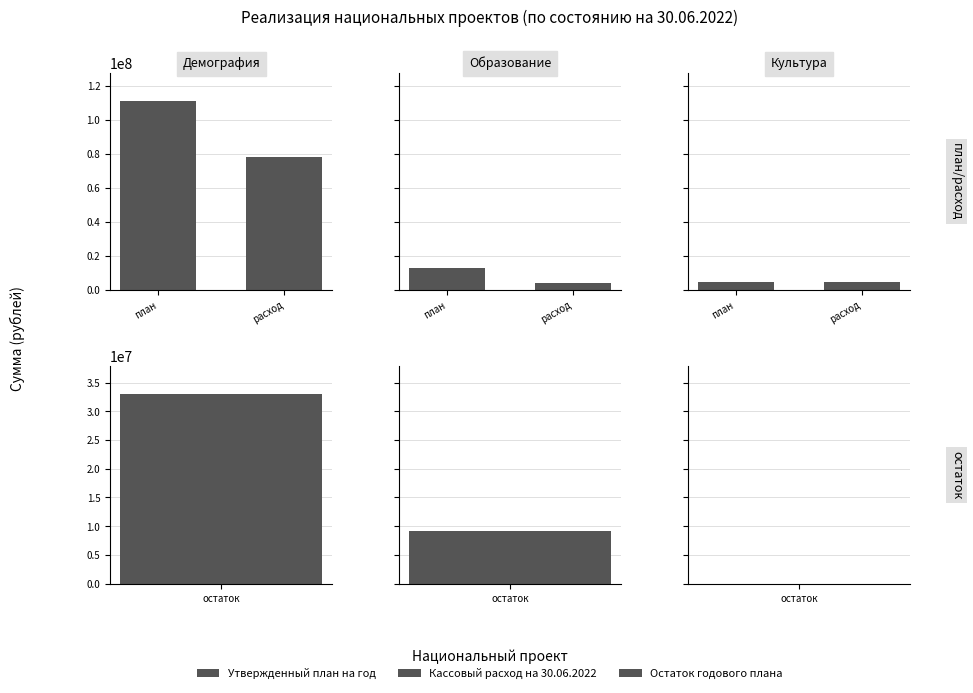

List the labels in order of Остаток годового плана value, smallest first.

Культура, Образование, Демография